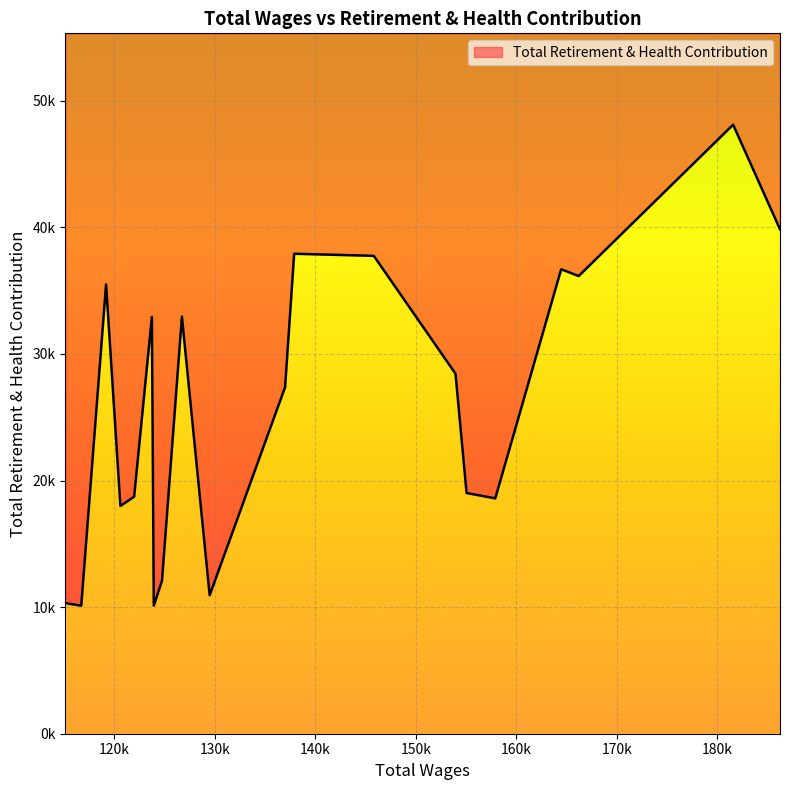

Approximately how many times larger is the value at 126716 compared to 164450?

0.9